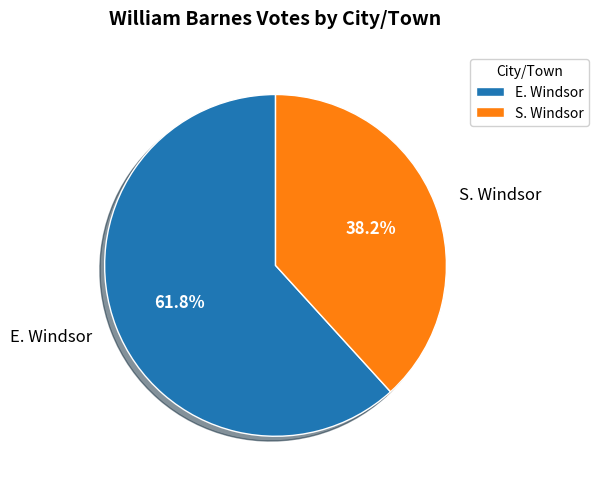

To the nearest percent, what percentage of the pie is E. Windsor?

62%